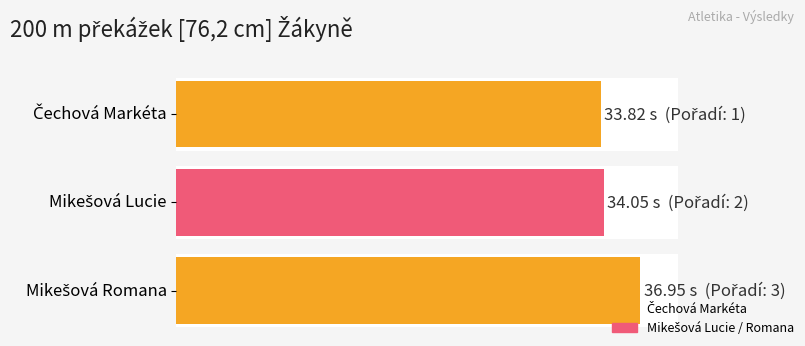

Does the chart contain stacked bars?

No